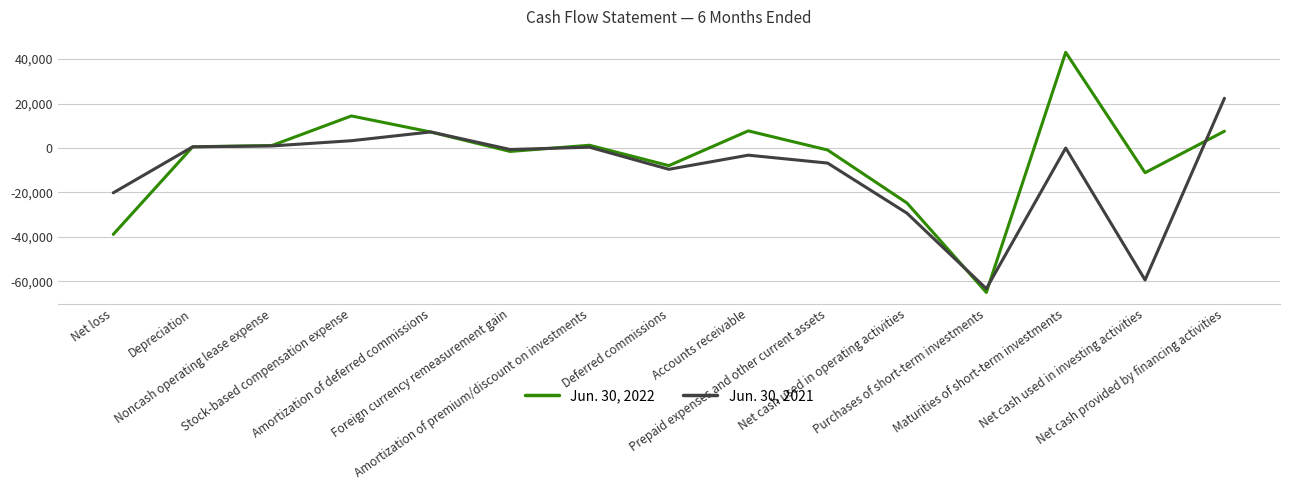

Which series has the largest total across all categories?

Jun. 30, 2022